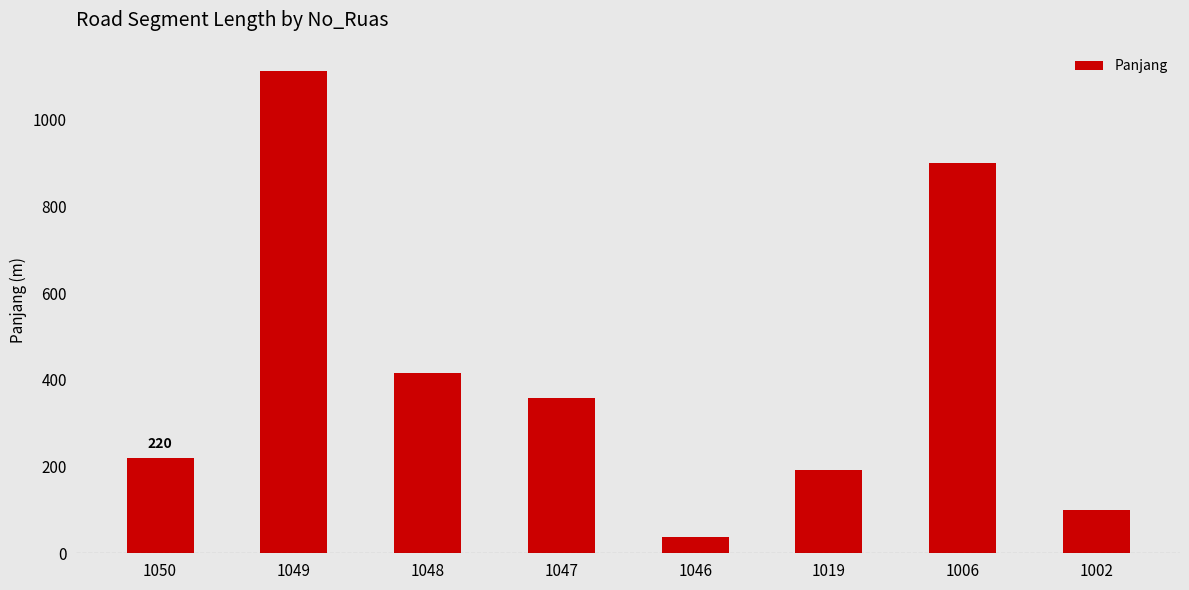

The value at 1049 is 1112. True or false?

True